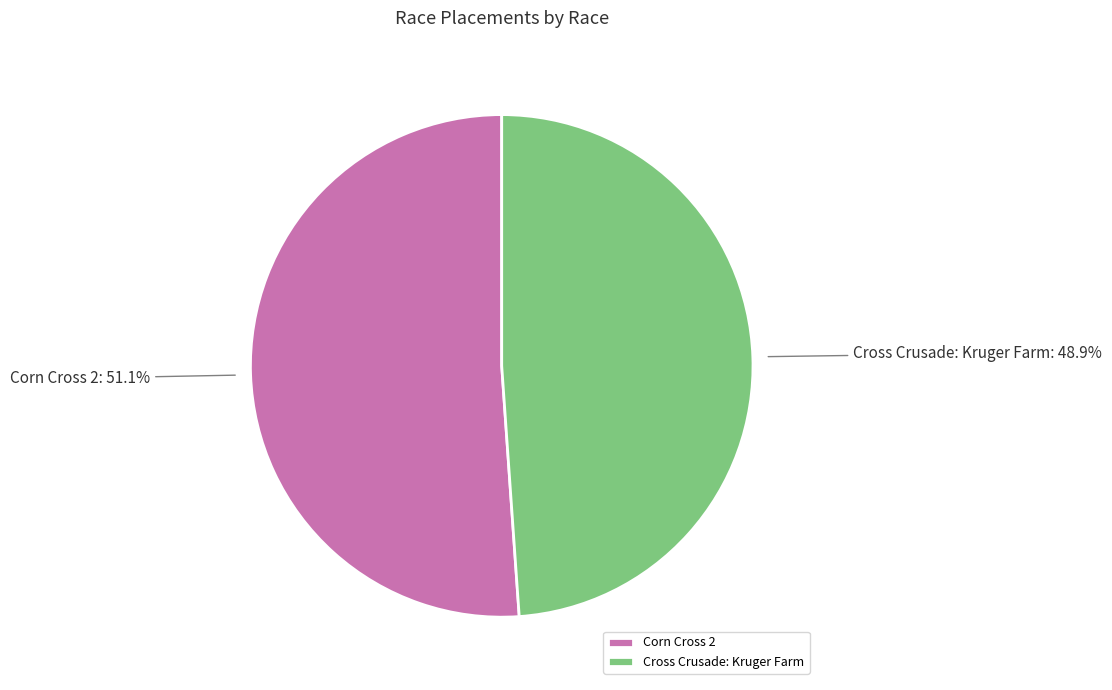

To the nearest percent, what is the combined percentage of Corn Cross 2 and Cross Crusade: Kruger Farm?

100%